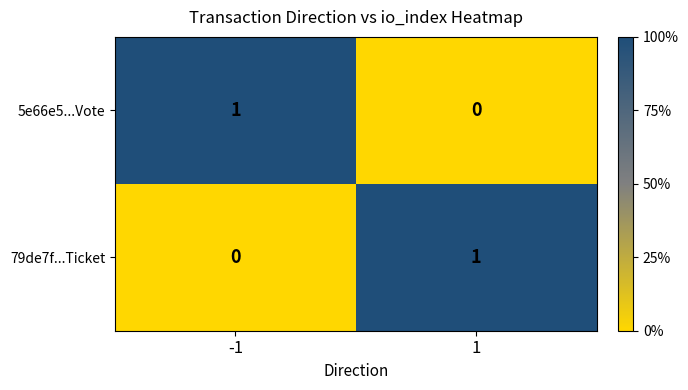

Count the number of data series in this chart.

2